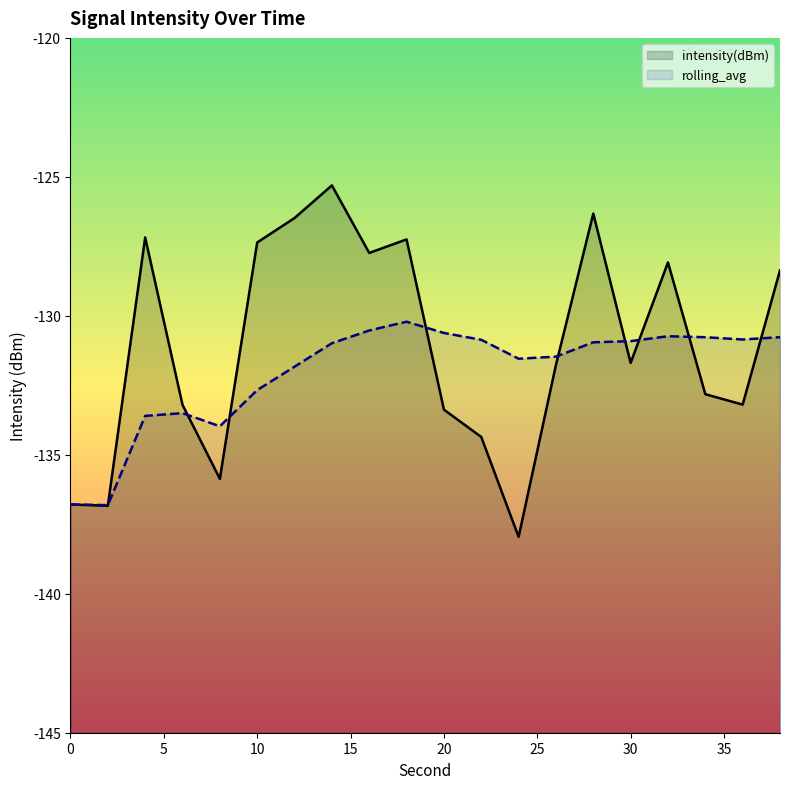

List the series in order of their overall mean, lowest first.

rolling_avg, intensity(dBm)